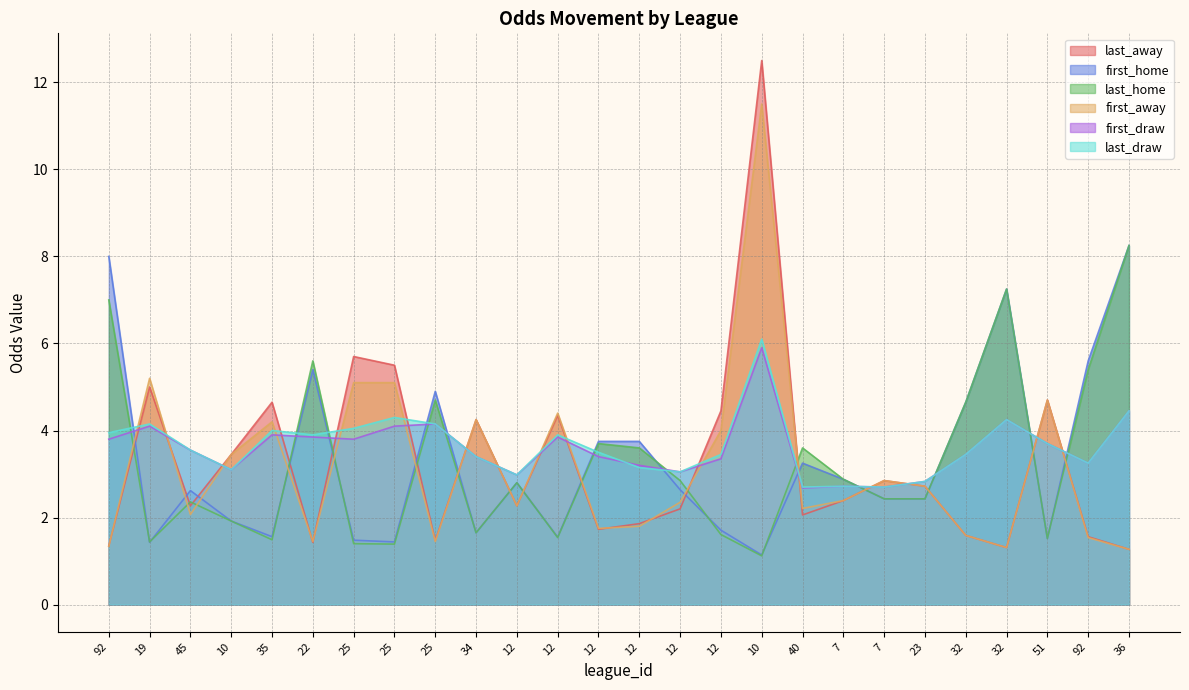

What is the label of the 26th point from the left?

36